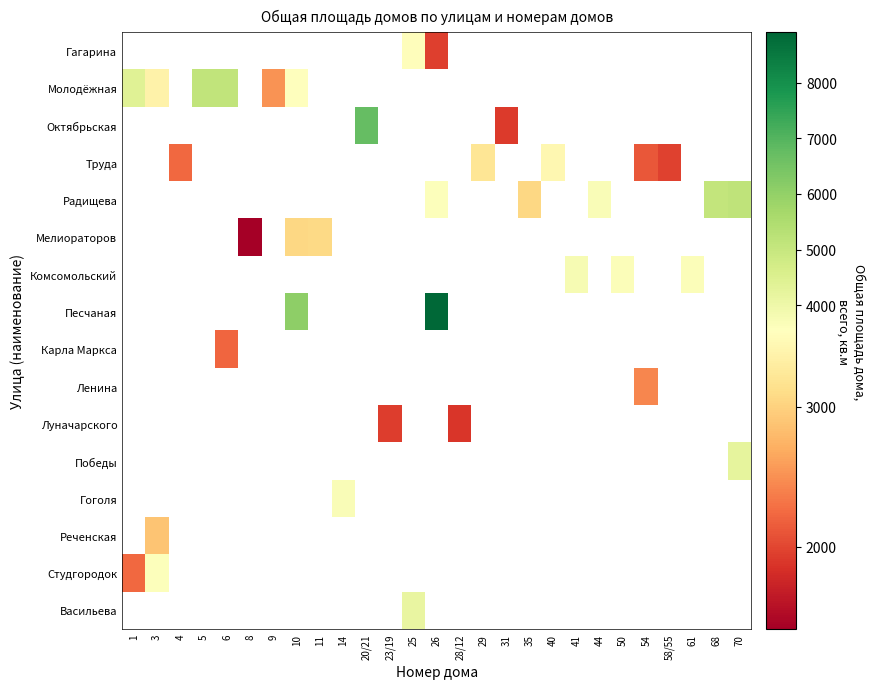

How many values in Октябрьская are above zero?

2